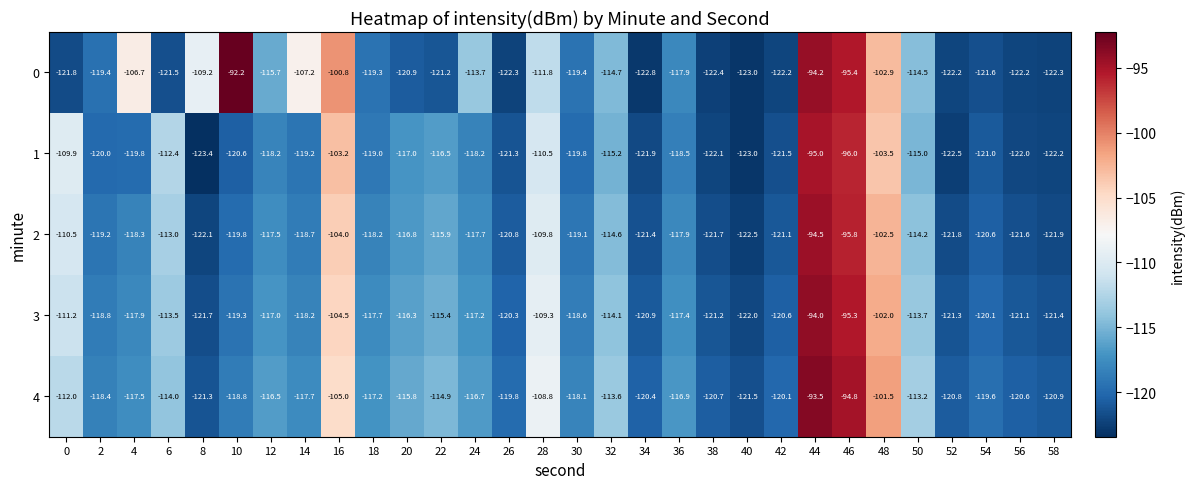

What is the difference between the second highest and second lowest values in the 1 series?

27.0